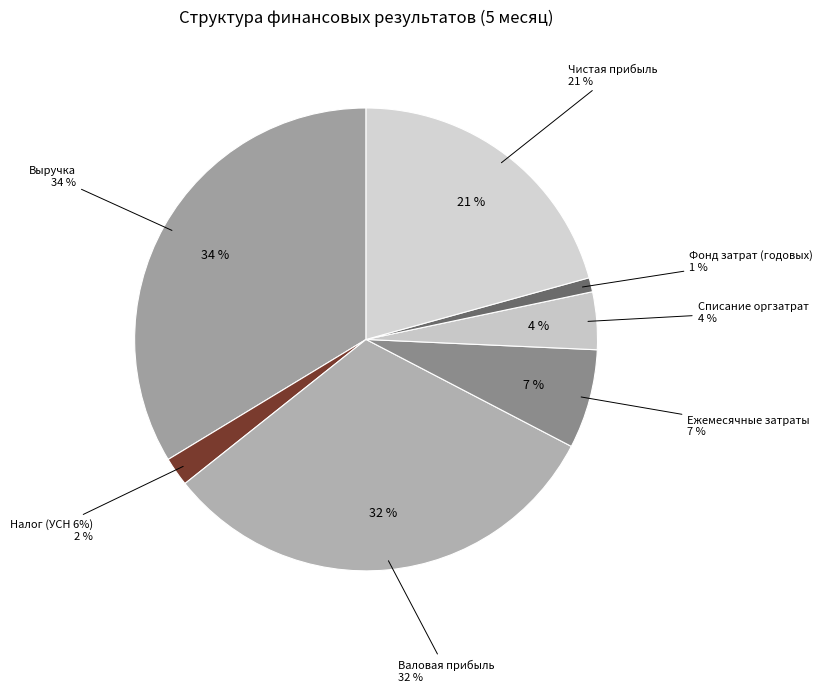

Rank the categories by value from lowest to highest.

Фонд затрат (годовых), Налог (УСН 6%), Списание оргзатрат, Ежемесячные затраты, Чистая прибыль, Валовая прибыль, Выручка